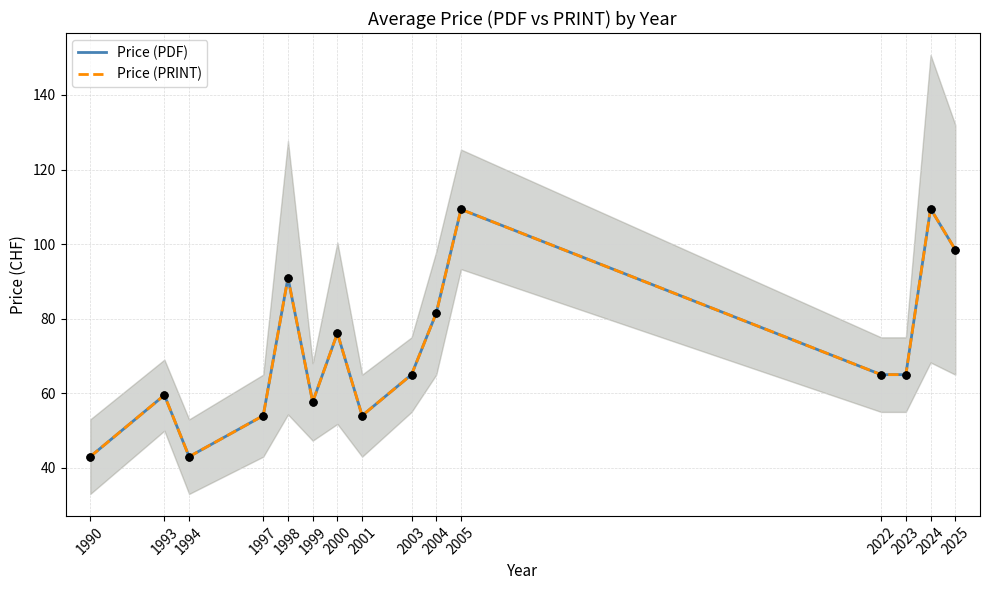

What is the total value across all series at 2005?

218.7